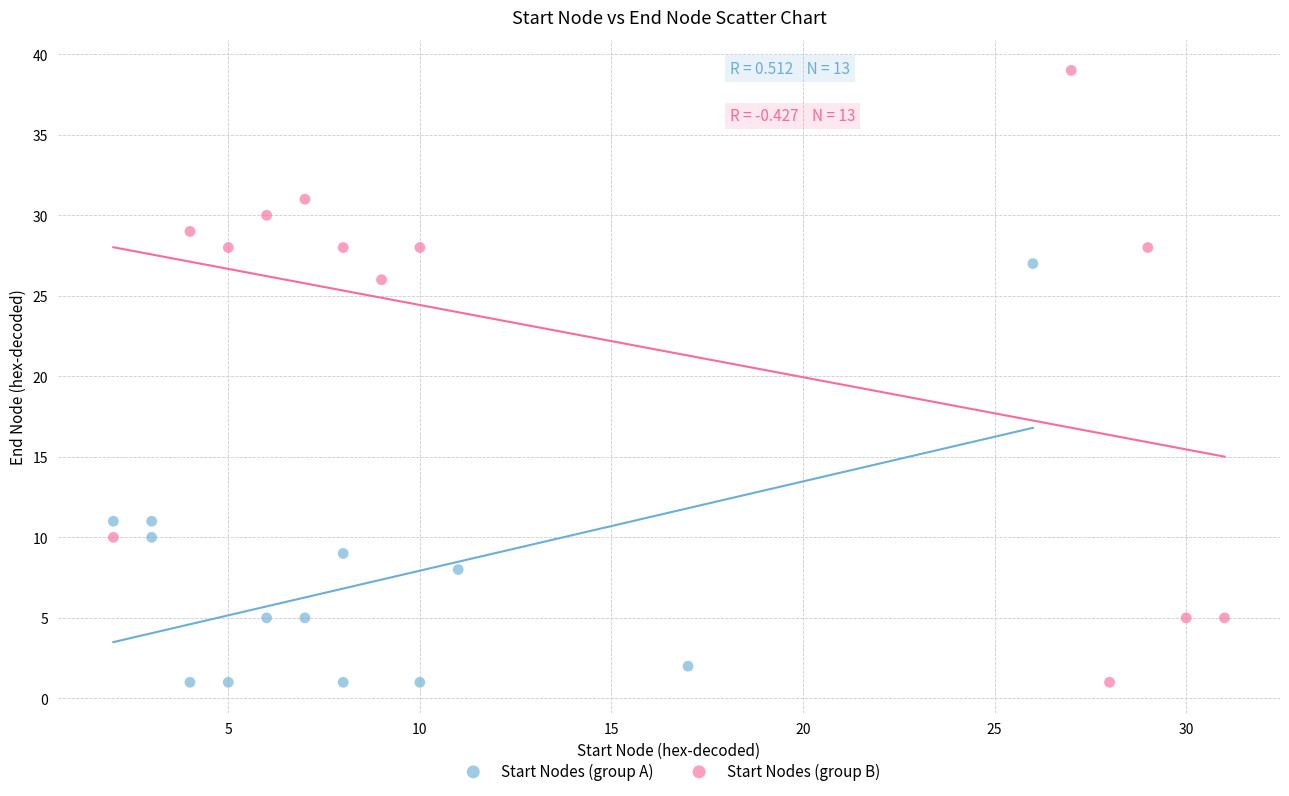

Which series contains the highest Y value?

Start Nodes (group B)